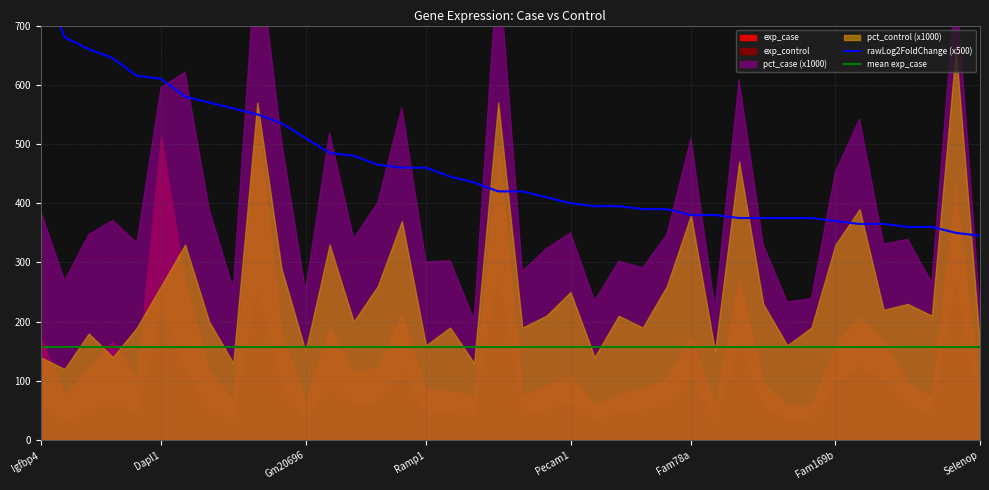

True or false: rawLog2FoldChange (x500) has a value of 551.4 at Pecam1.

False